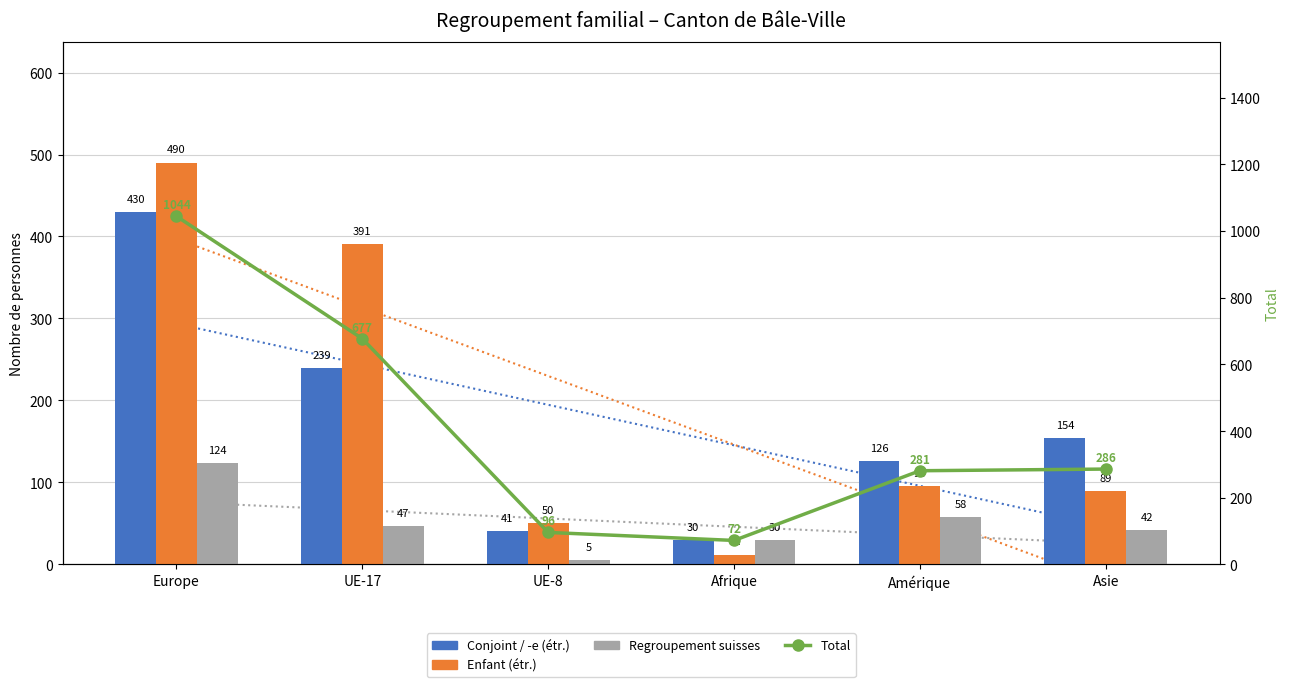

Reading left to right, list all the values displayed in this chart.

Total: Europe=1044	UE-17=677	UE-8=96	Afrique=72	Amérique=281	Asie=286
Conjoint / -e (étr.): Europe=430	UE-17=239	UE-8=41	Afrique=30	Amérique=126	Asie=154
Enfant (étr.): Europe=490	UE-17=391	UE-8=50	Afrique=12	Amérique=96	Asie=89
Regroupement suisses: Europe=124	UE-17=47	UE-8=5	Afrique=30	Amérique=58	Asie=42